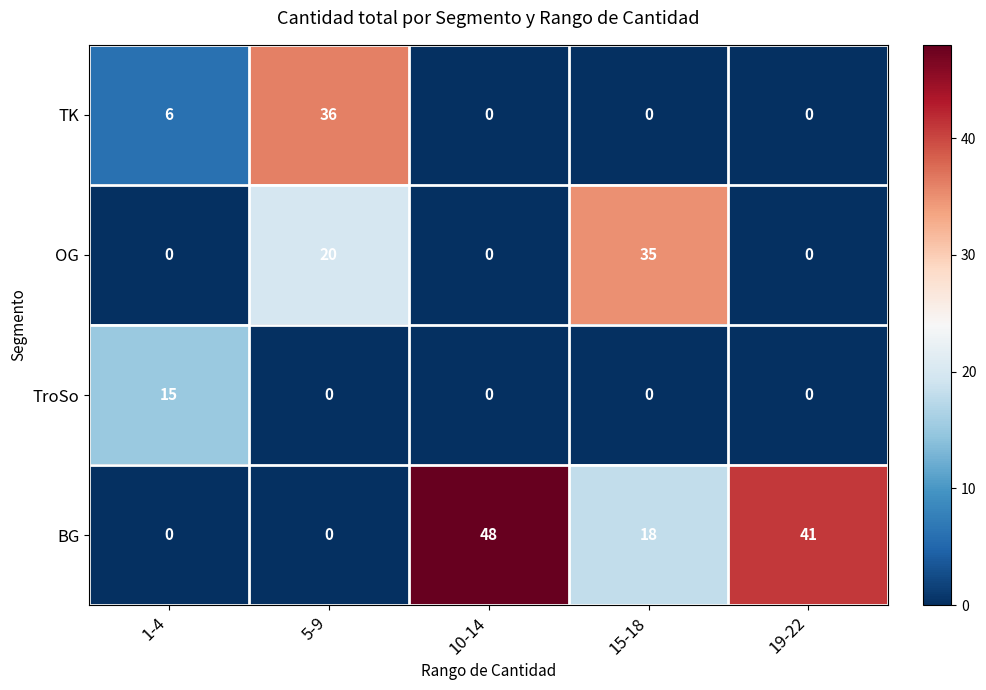

How many TK values are between 0 and 6?

4